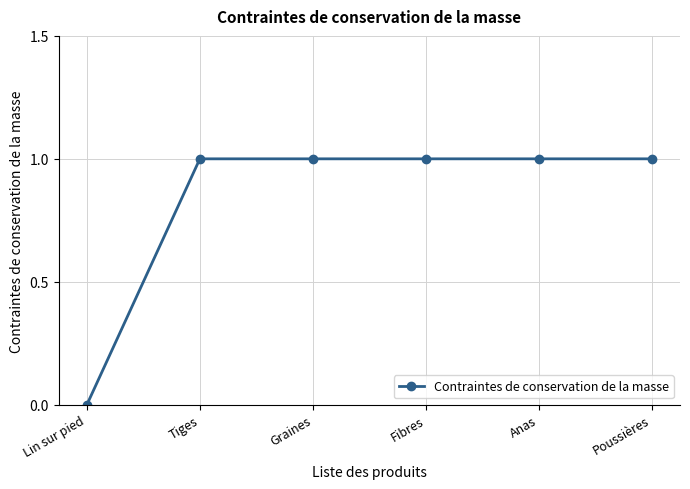

True or false: the data shows 0 at Anas.

False